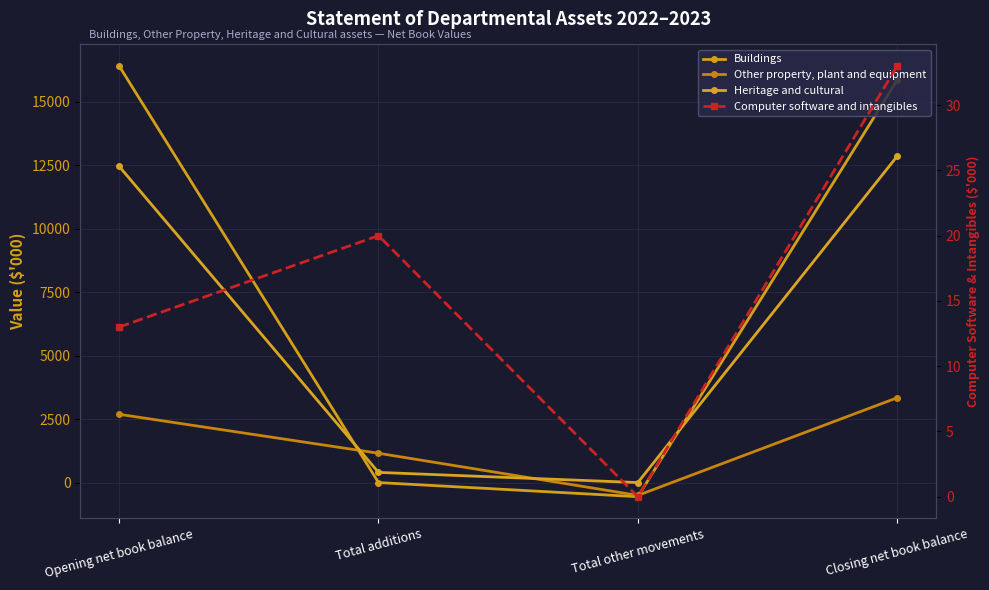

What is the total value across all series at Total additions?

1574